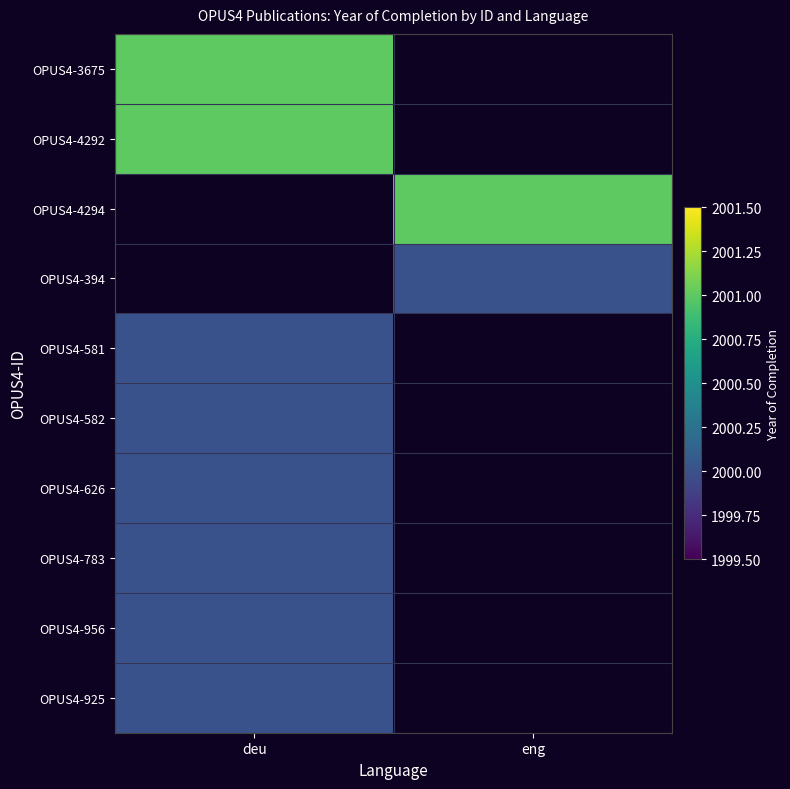

List the series in order of their peak value, highest first.

OPUS4-3675, OPUS4-4292, OPUS4-4294, OPUS4-394, OPUS4-581, OPUS4-582, OPUS4-626, OPUS4-783, OPUS4-956, OPUS4-925